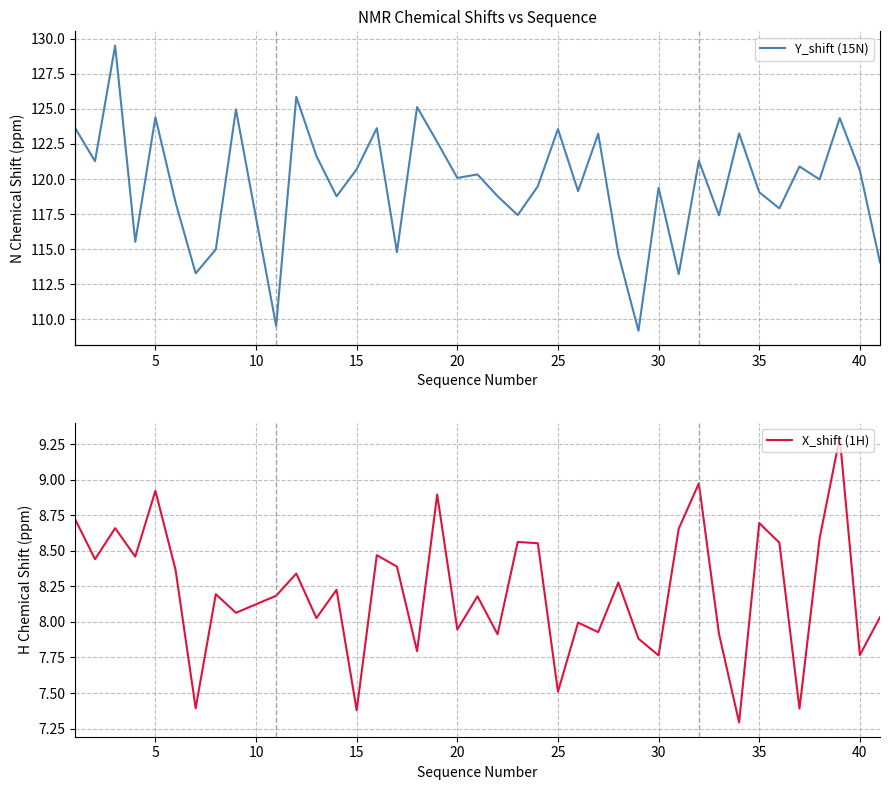

True or false: X_shift (1H) has a value of 8.9 at 5.

True